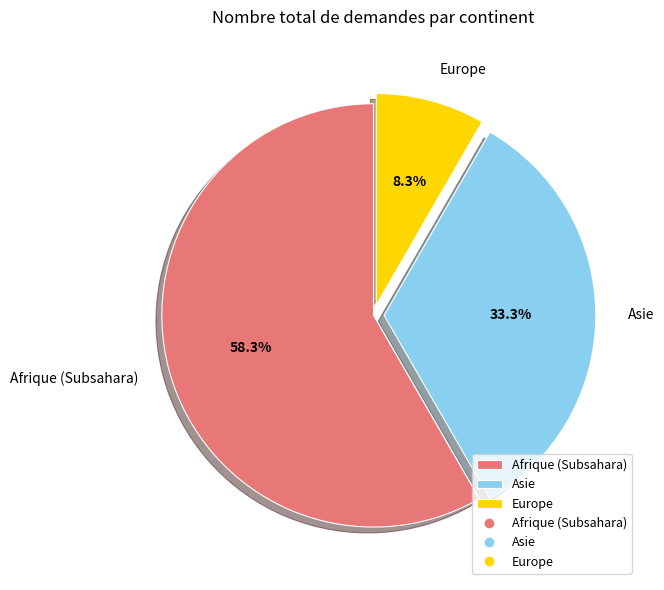

Which slice is the largest?

Afrique (Subsahara)